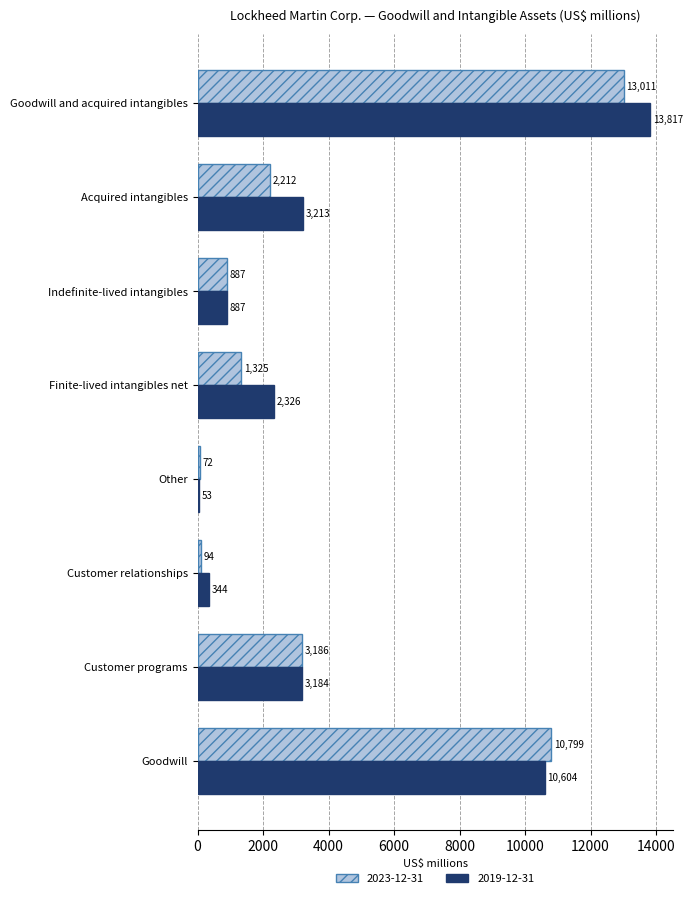

Which label corresponds to the largest value in the chart?

Goodwill and acquired intangibles